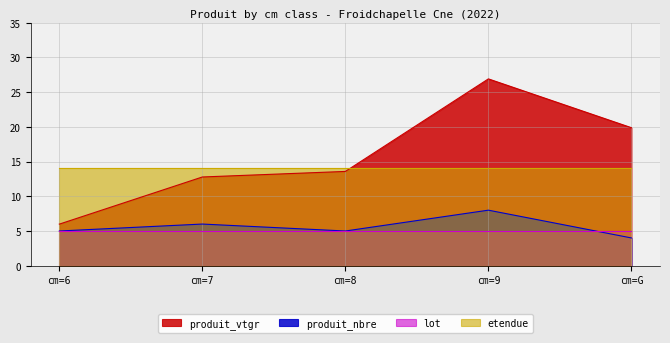

How many lines are shown in the chart?

4